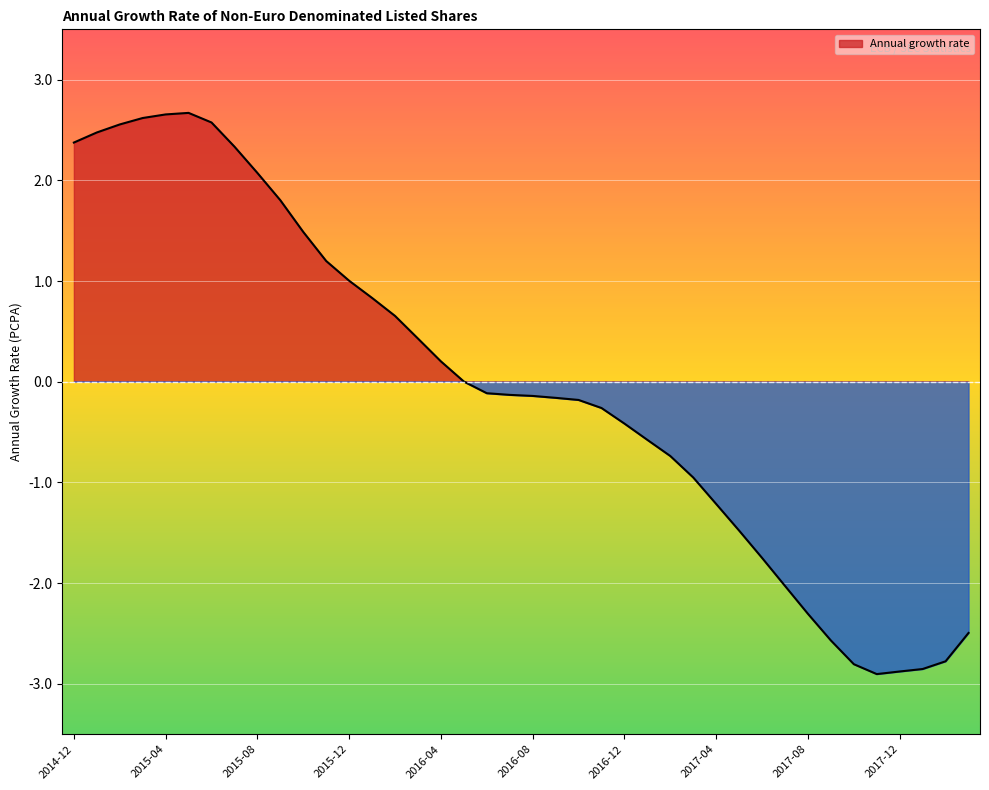

What is the sum of the values at 2015-09 and 2017-12?

-1.1